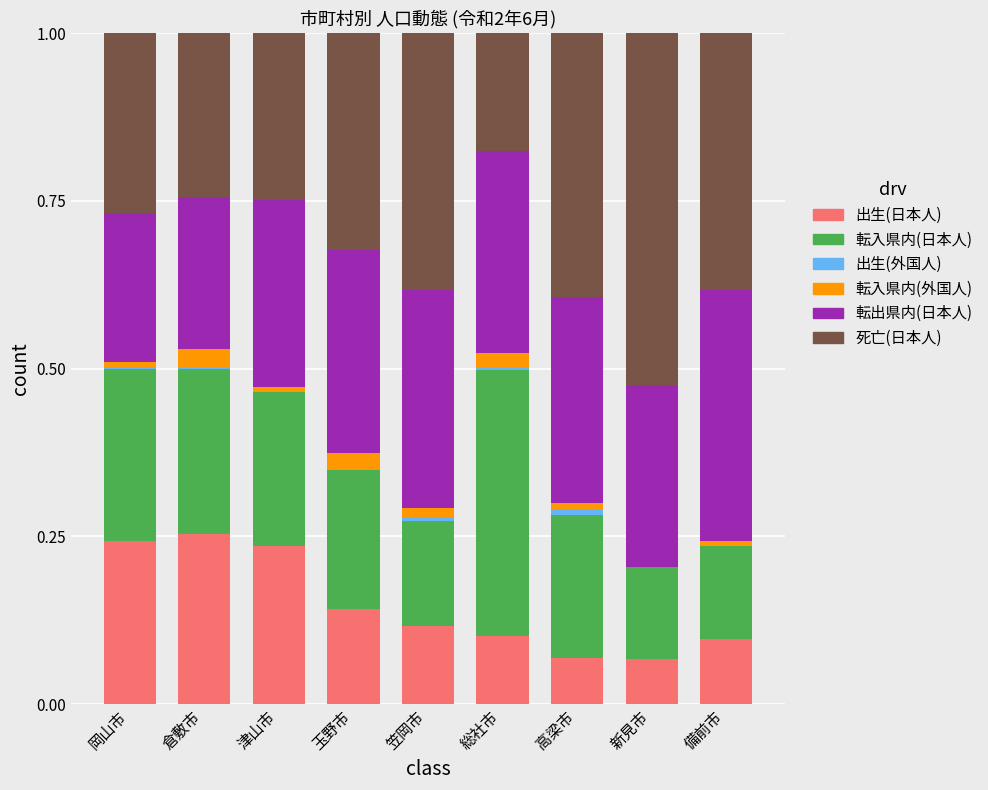

Are the bars grouped side by side (vs. stacked)?

No